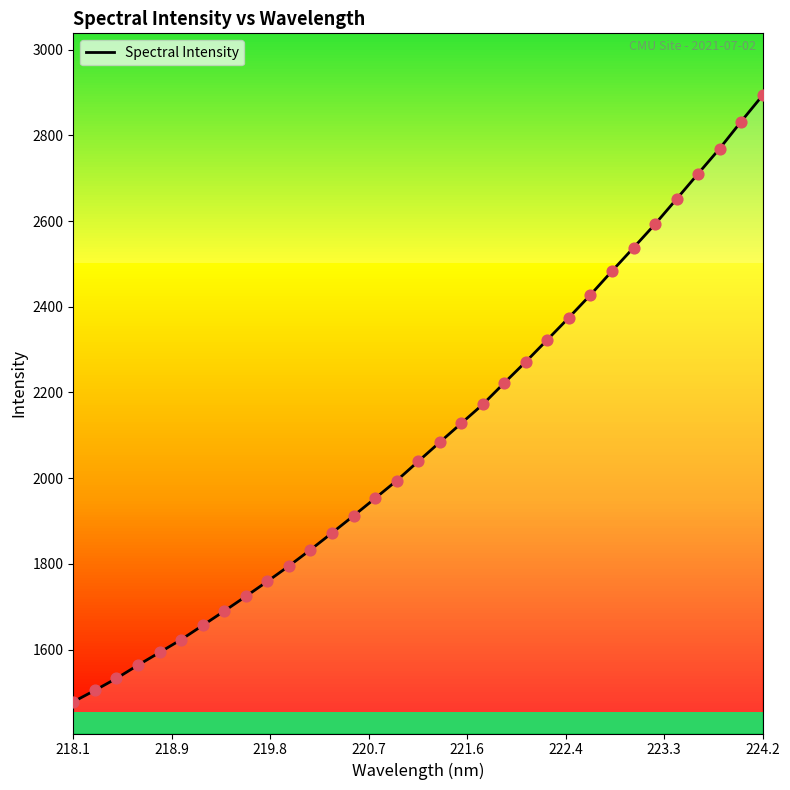

What is the difference between the maximum and minimum values?

1414.9